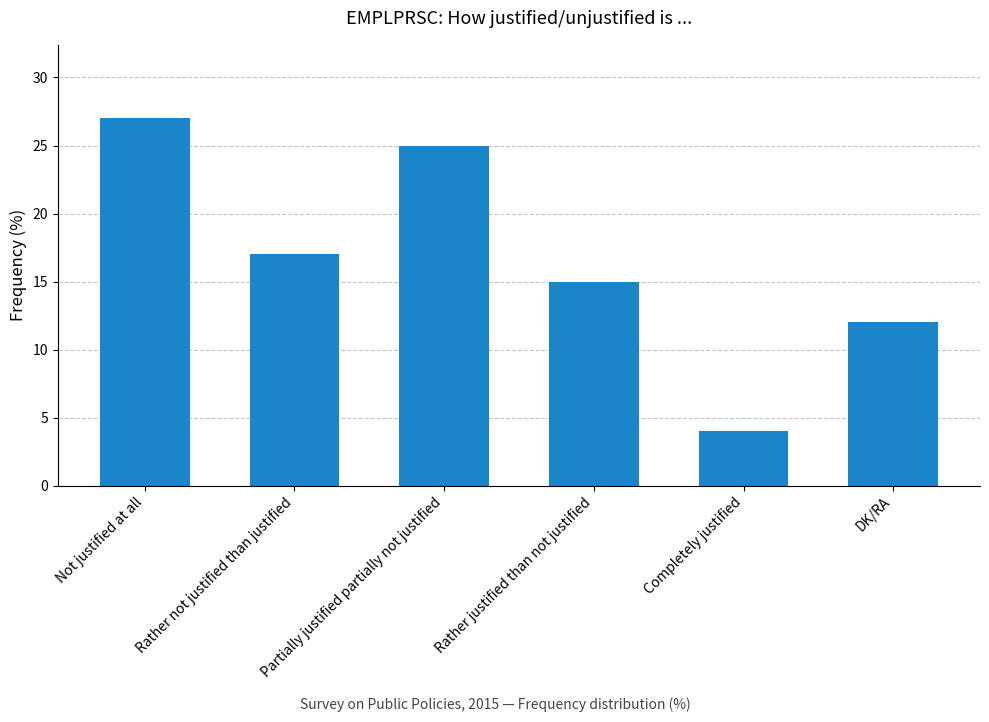

Which category has the highest value across all series?

Not justified at all